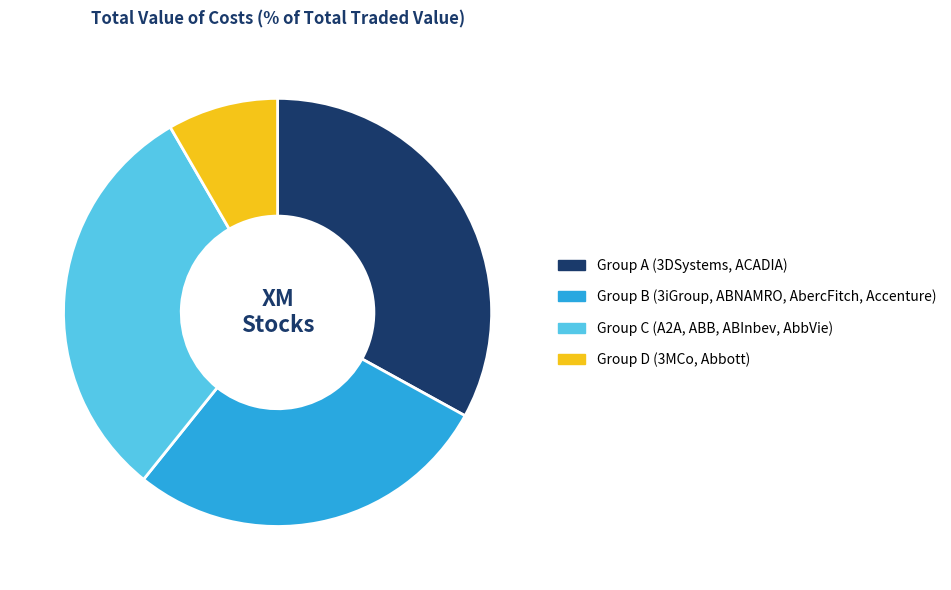

Which has a higher value, Group B (3iGroup, ABNAMRO, AbercFitch, Accenture) or Group A (3DSystems, ACADIA)?

Group A (3DSystems, ACADIA)